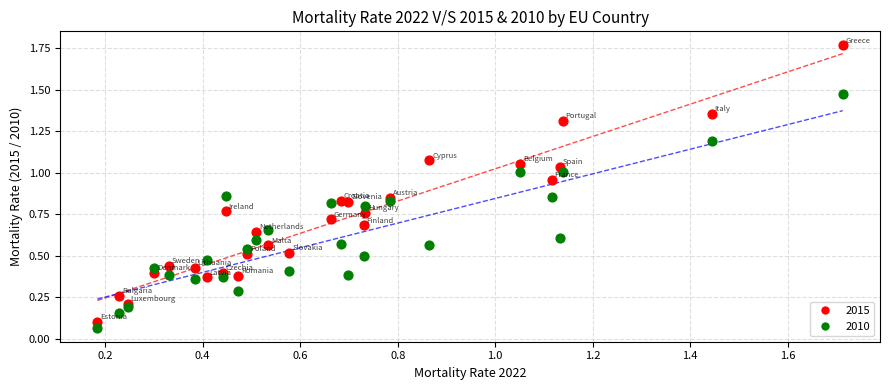

Which series reaches the maximum Y coordinate?

2015